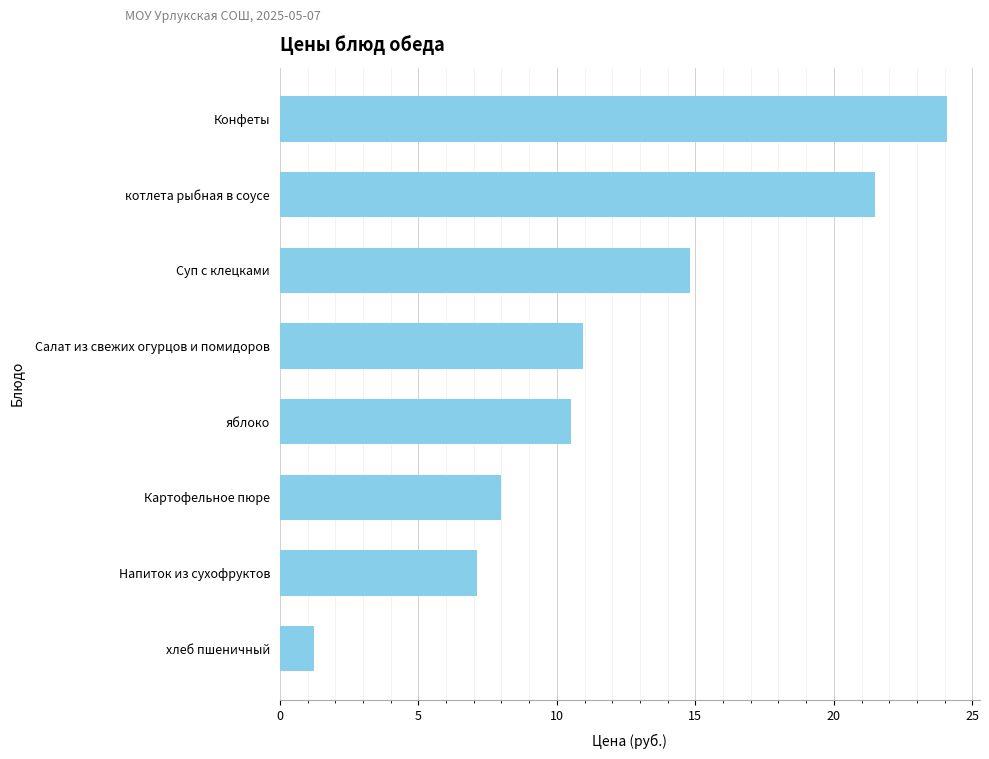

Which label corresponds to the smallest value in the chart?

хлеб пшеничный